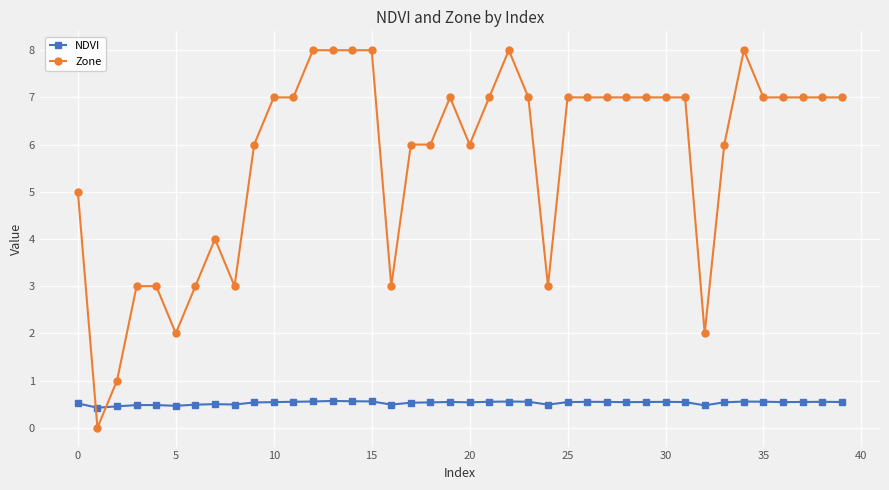

Which series has the widest spread of values?

Zone